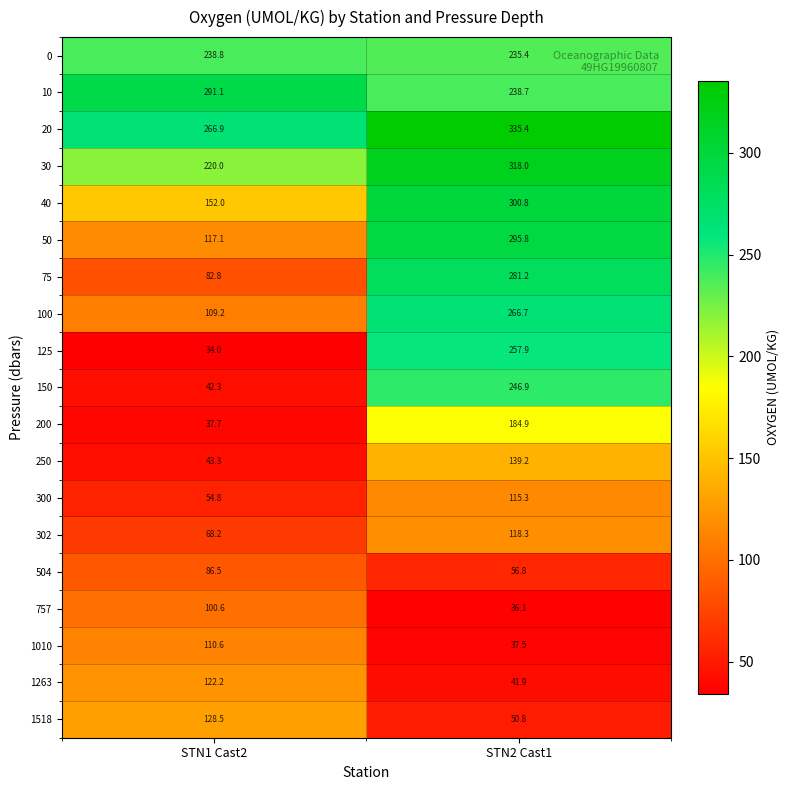

What is the sum of all 757 values?

136.7